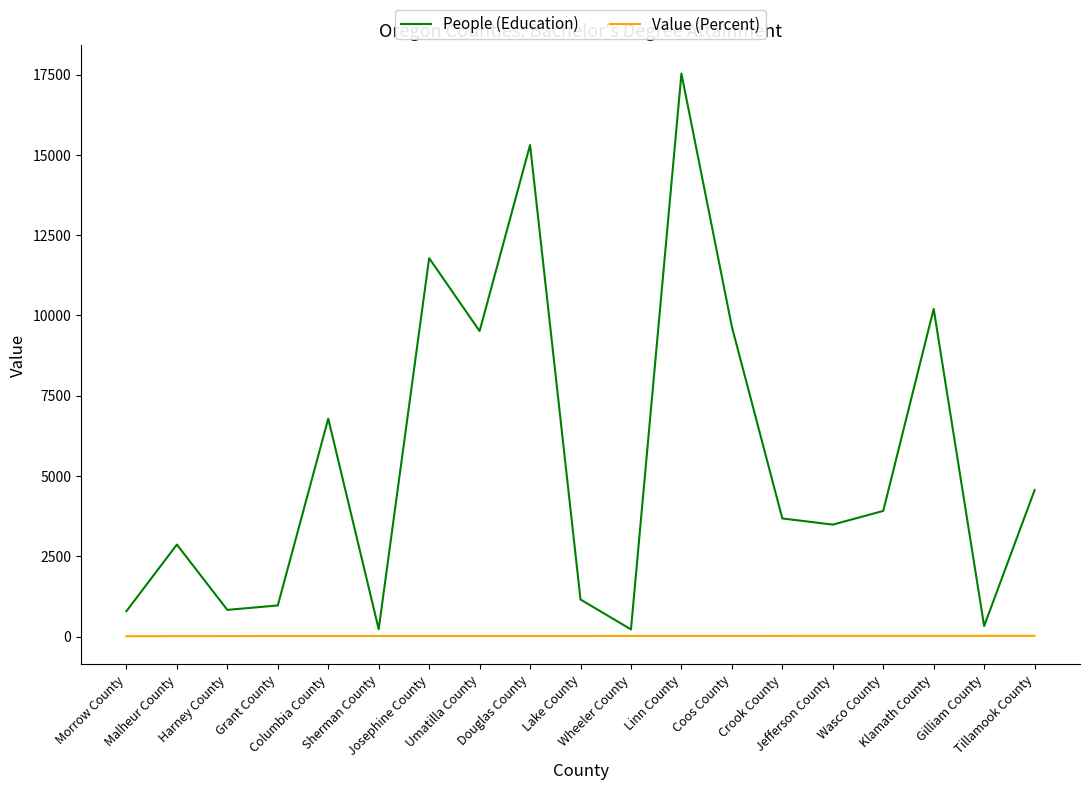

What is the greatest value displayed?

17529.0